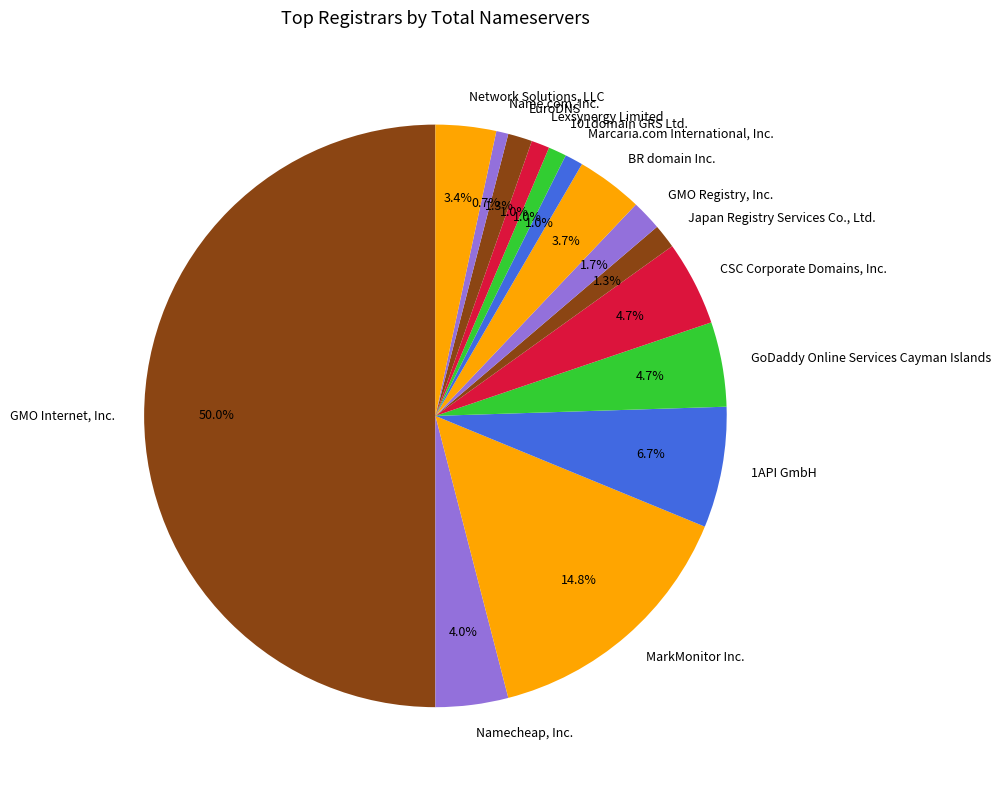

Count the number of slices in the pie.

15